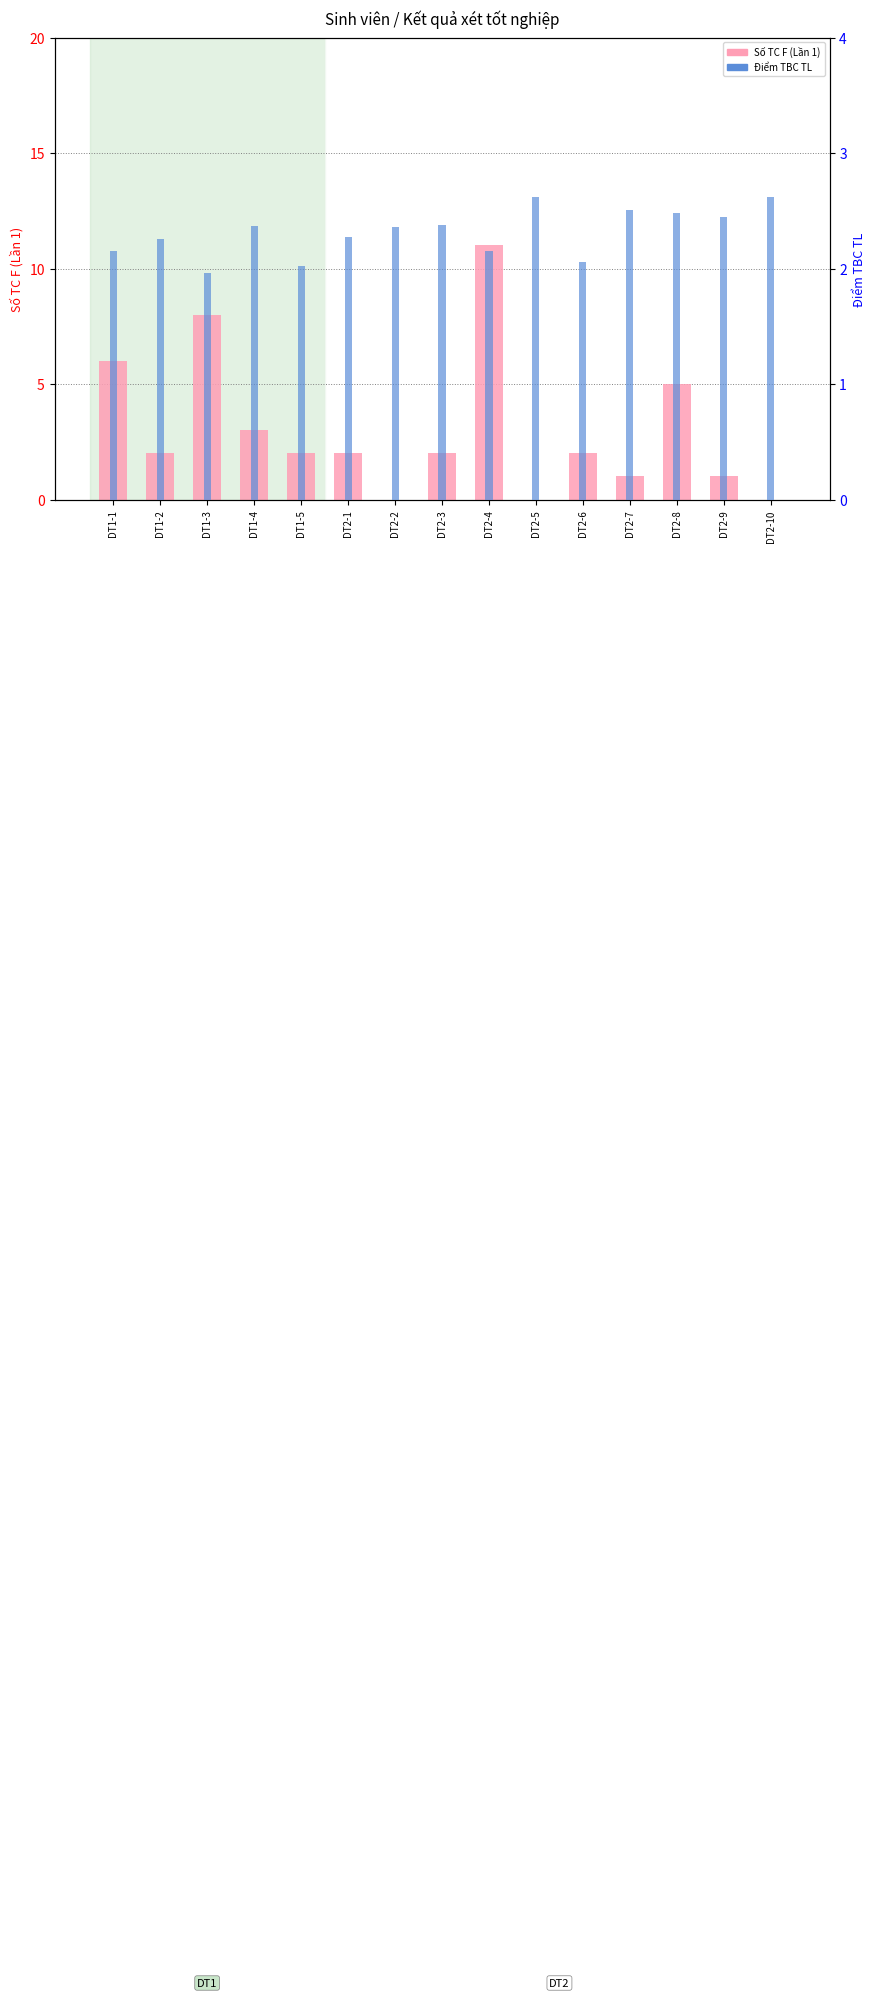

What position from the right is DT2-9?

2